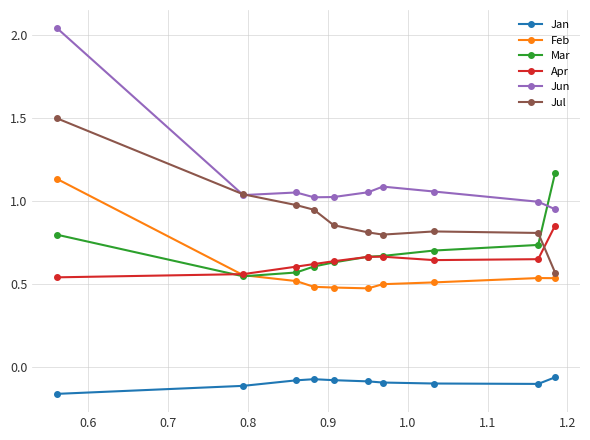

At how many categories does at least one series exceed 0?

10